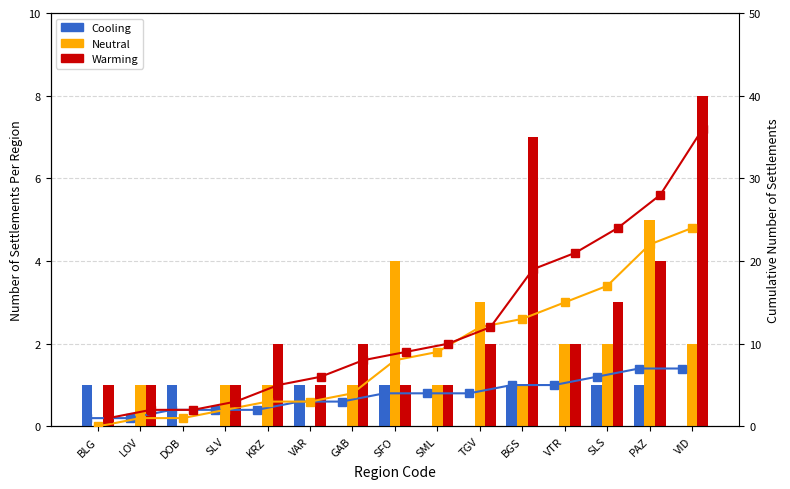

Which category has the highest value in the Cooling series?

PAZ